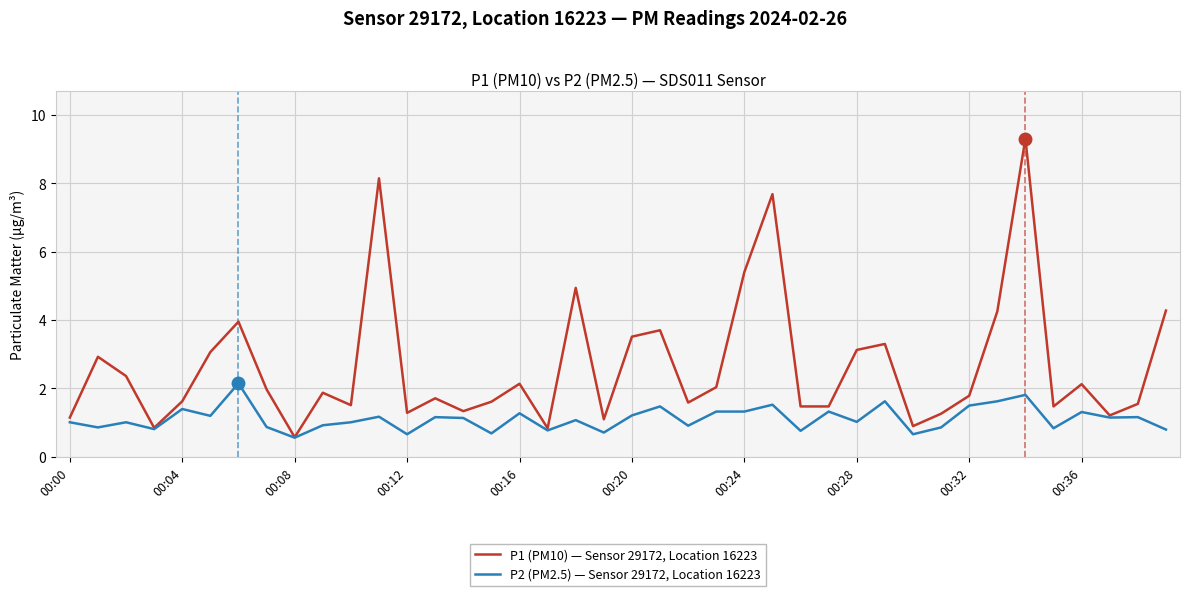

How many distinct data groups are displayed?

2